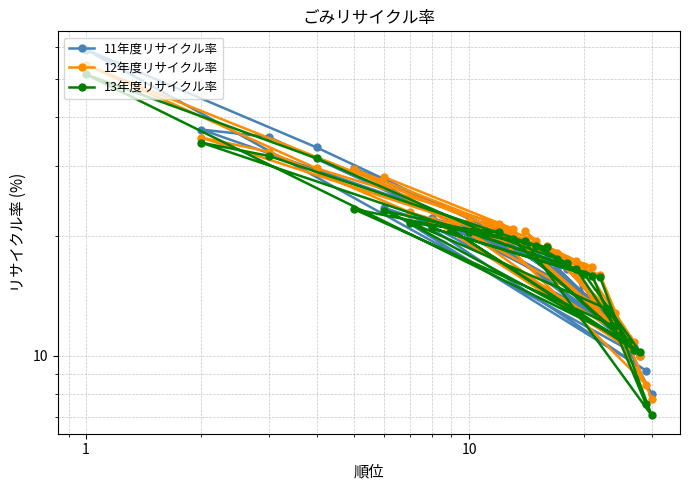

Which series has the widest spread of values?

11年度リサイクル率